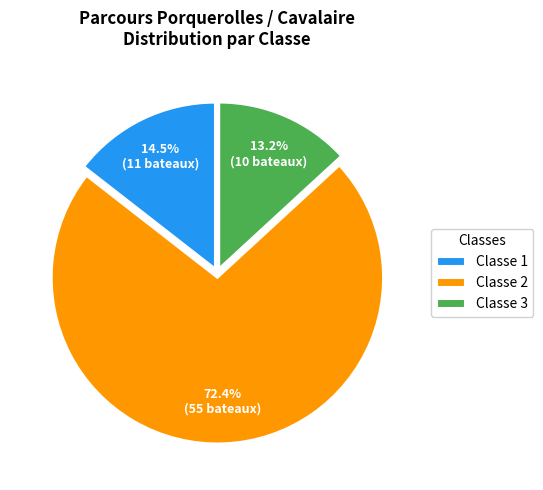

How many slices are in this pie chart?

3